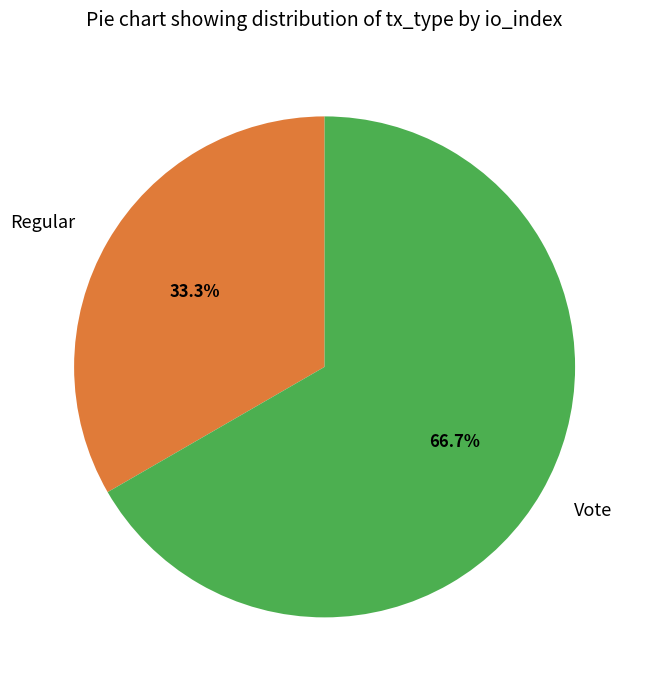

To the nearest percent, what portion does Vote represent?

67%